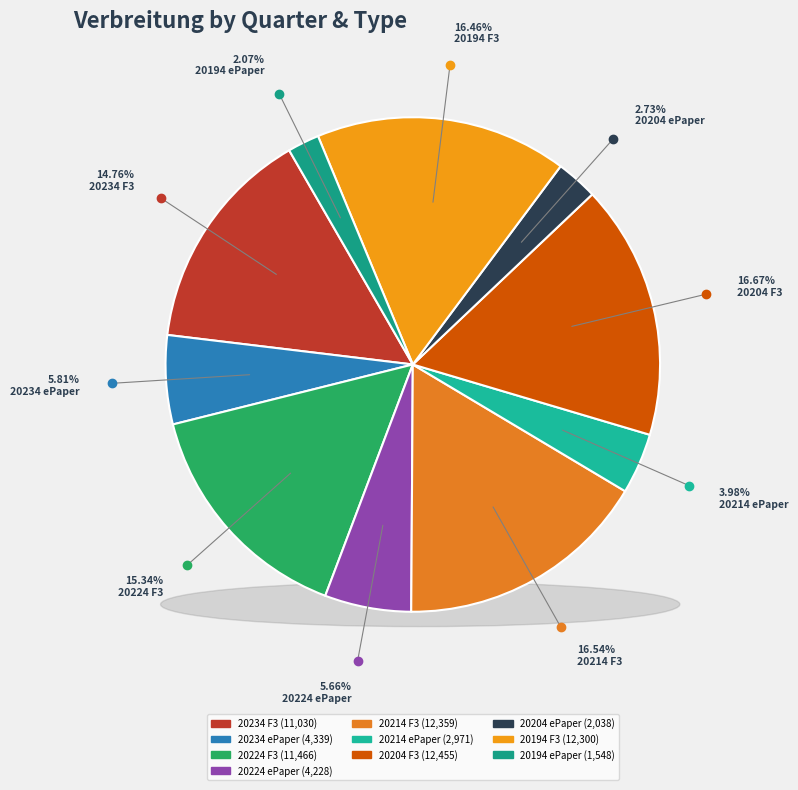

What percentage is NOT represented by 20214 F3?

83.5%